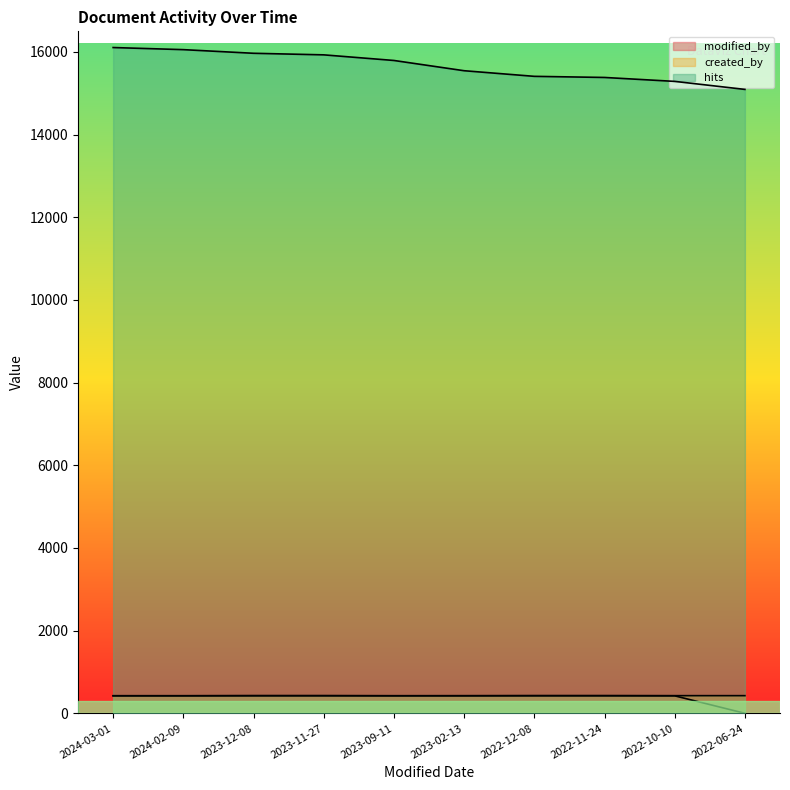

Rank the series by their maximum value, from lowest to highest.

modified_by, created_by, hits